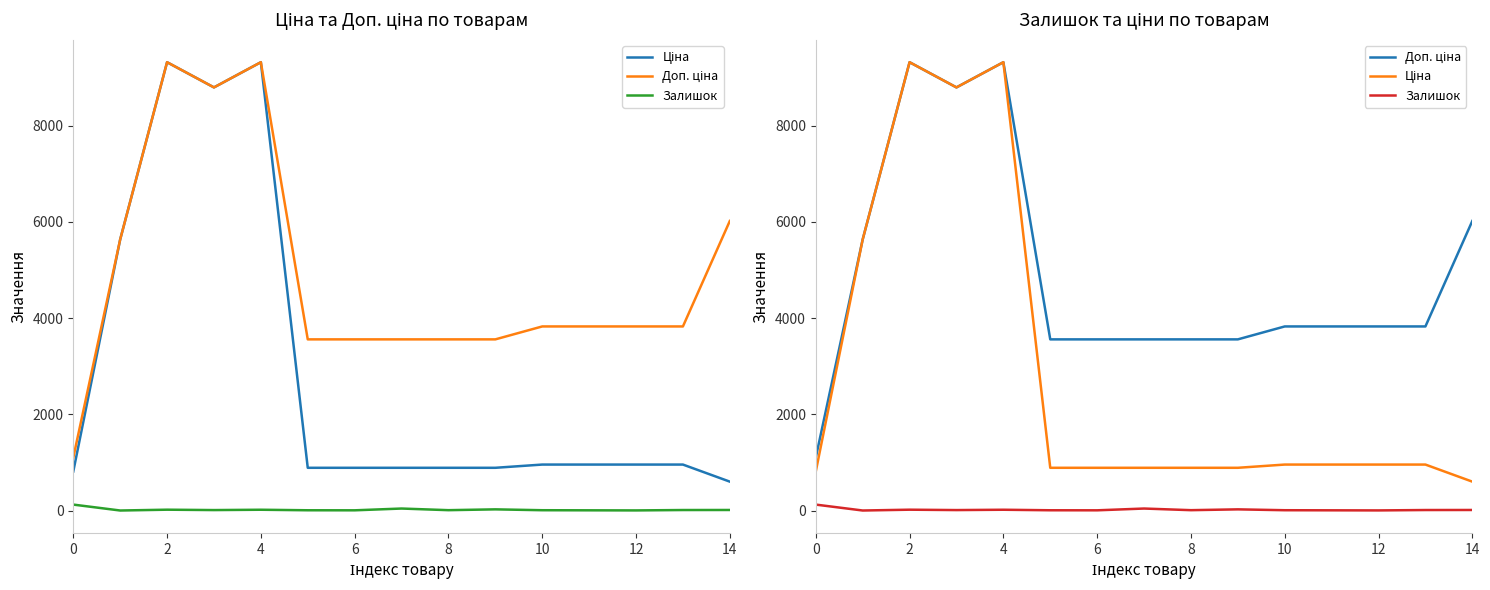

What is the value of the Доп. ціна point at the 6th from the left?

3559.7